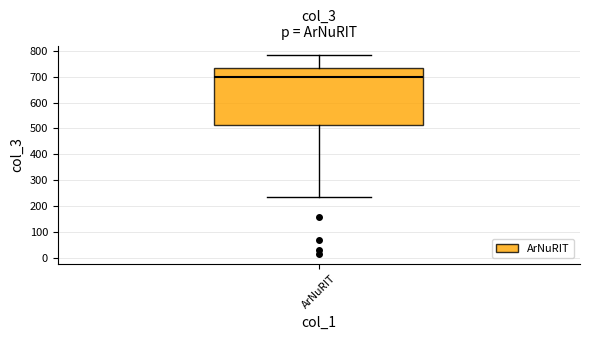

Read this box plot against the y-axis: the position of the median line, the range covered by the box, and the ends of both whiskers. The values are not printed on the chart, so give them approximately, as read against the axis.

median 700, box 520 to 730, whiskers 230 to 780